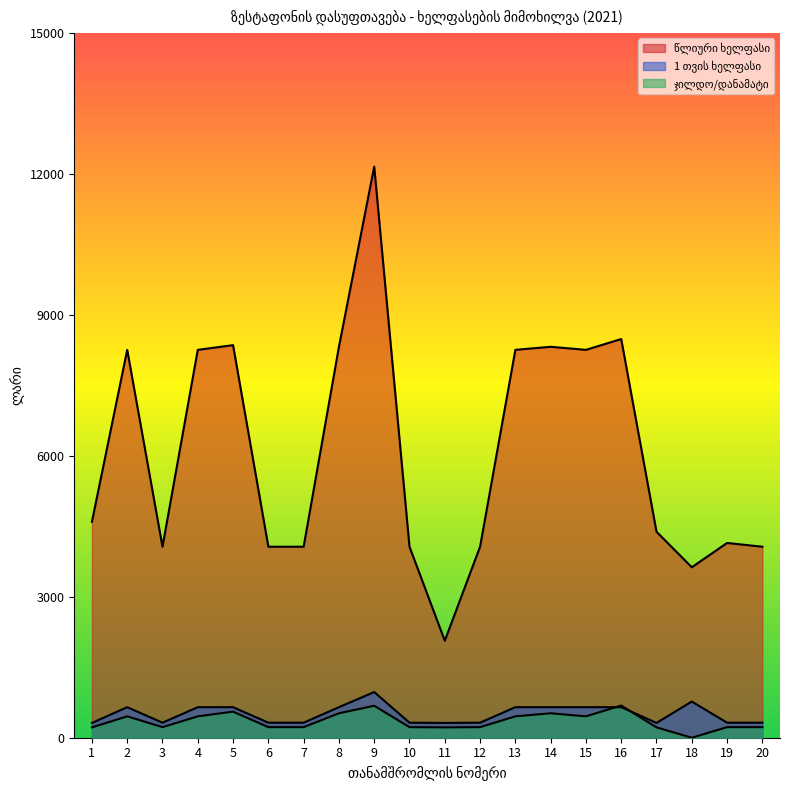

True or false: 1 თვის ხელფასი has a value of 236 at 2.

False